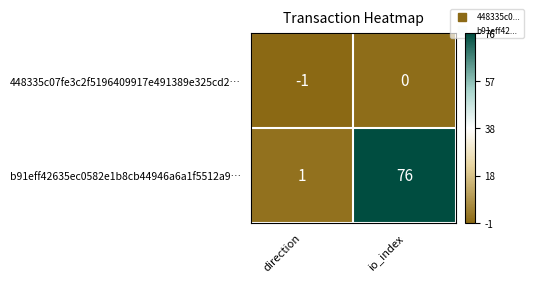

True or false: b91eff42635ec0582e1b8cb44946a6a1f5512a9… has a value of 44 at io_index.

False